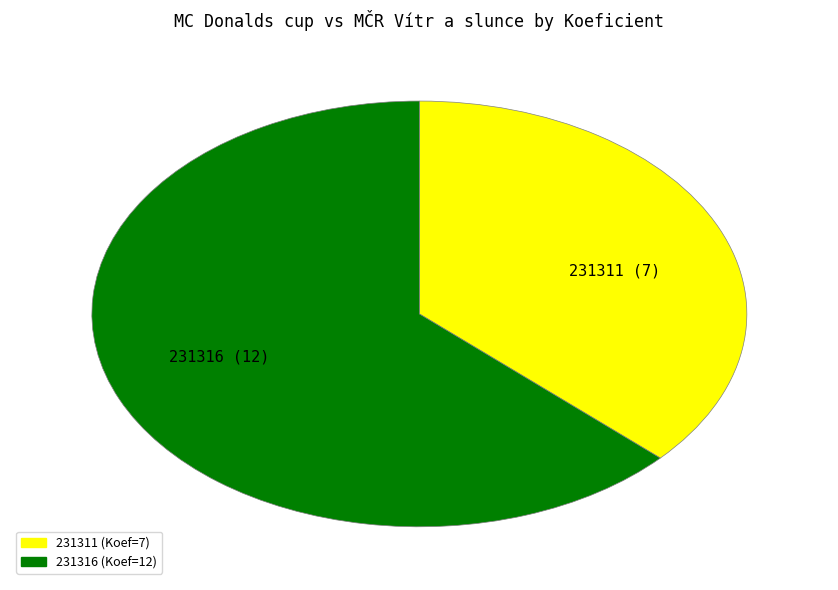

True or false: 231316 accounts for 63% of the total.

True